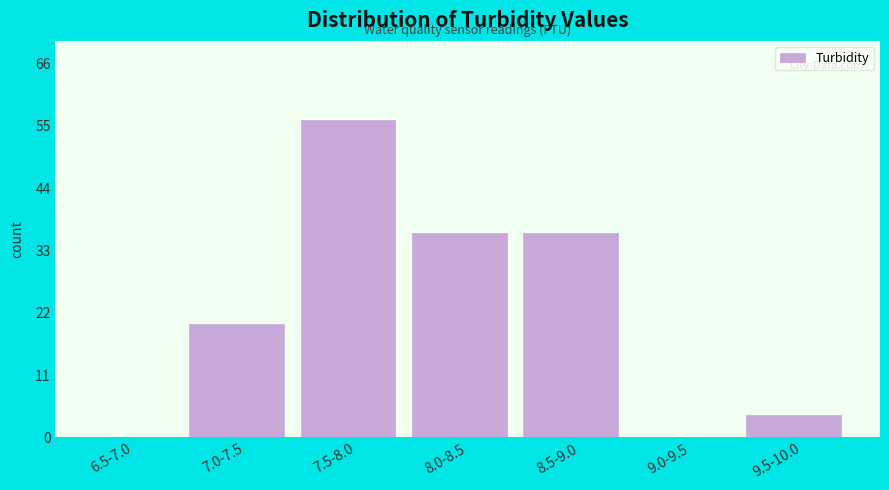

Reading left to right, what are all the values shown in this chart?

6.5-7.0=0	7.0-7.5=20	7.5-8.0=56	8.0-8.5=36	8.5-9.0=36	9.0-9.5=0	9.5-10.0=4